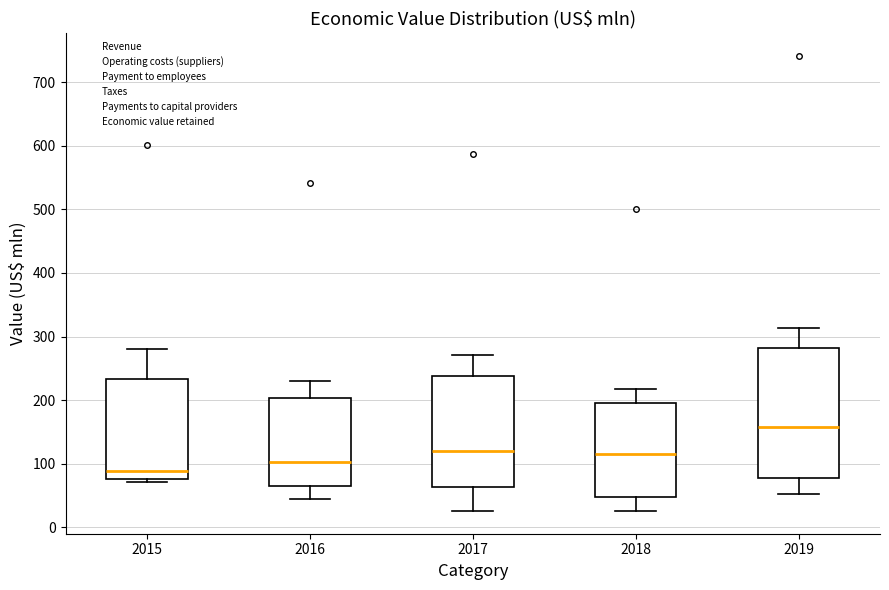

Where does the lower whisker of the box at x = 2016 end on the y-axis? The values are not printed on the chart, so give them approximately, as read against the axis.

50